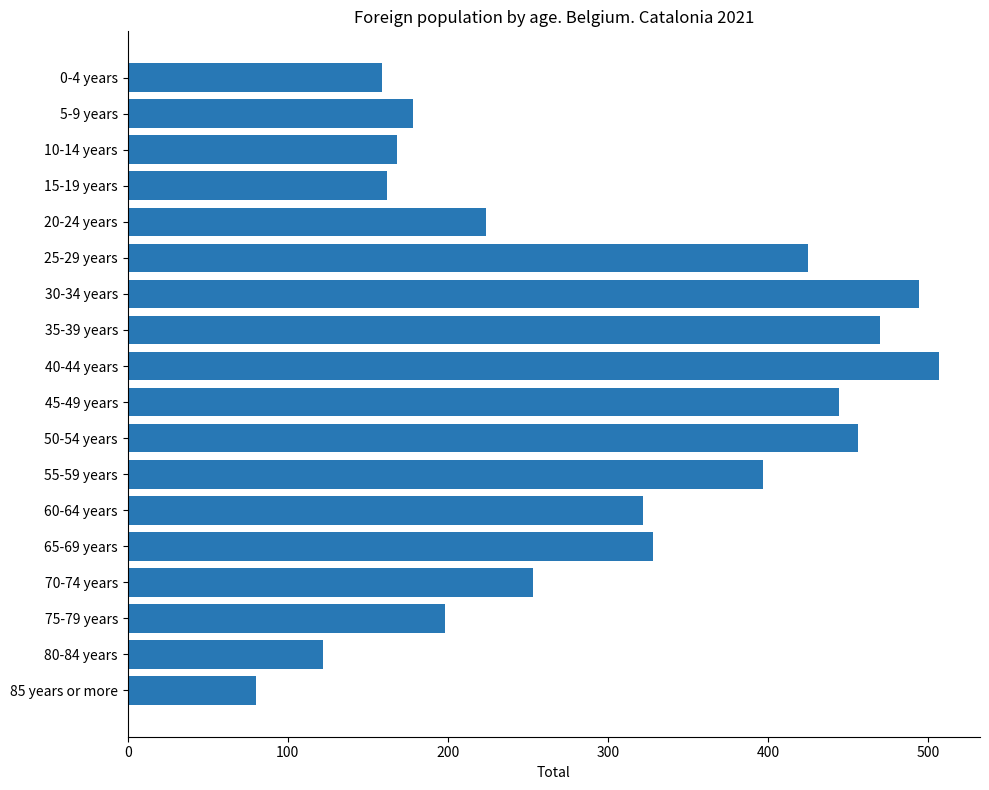

What is the approximate value at 10-14 years, to the nearest 50?

150